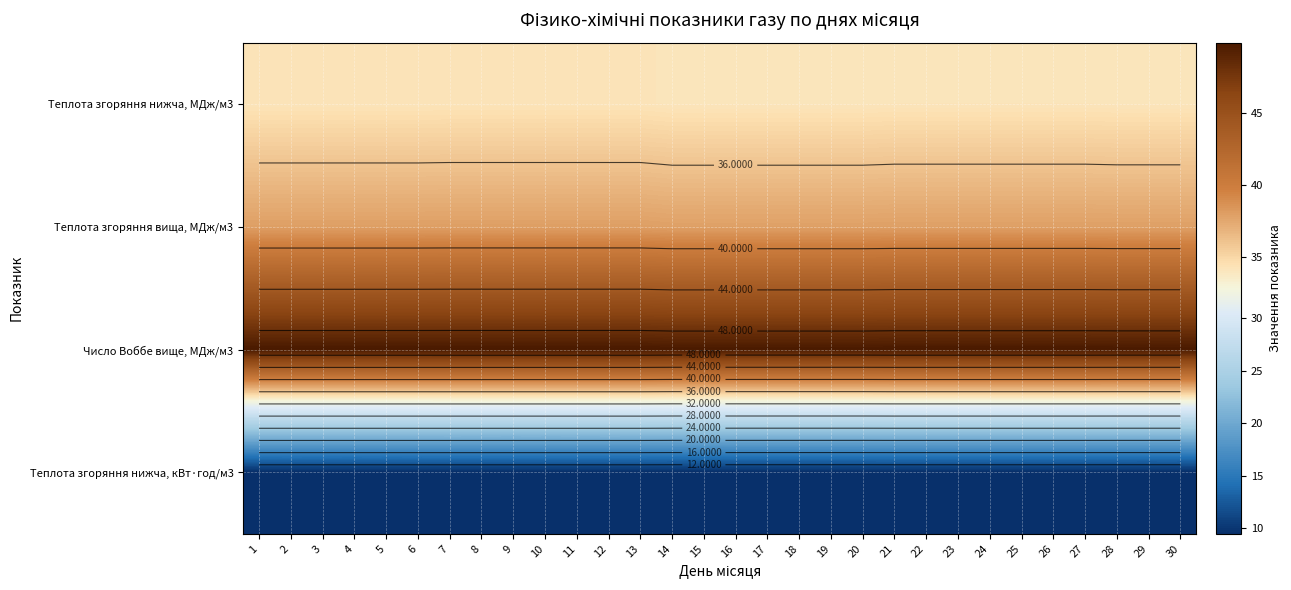

List the labels in order of Теплота згоряння нижча, МДж/м3 value, largest first.

7, 8, 9, 10, 11, 12, 13, 1, 2, 3, 4, 5, 6, 21, 22, 23, 24, 25, 26, 27, 28, 29, 30, 14, 15, 16, 17, 18, 19, 20